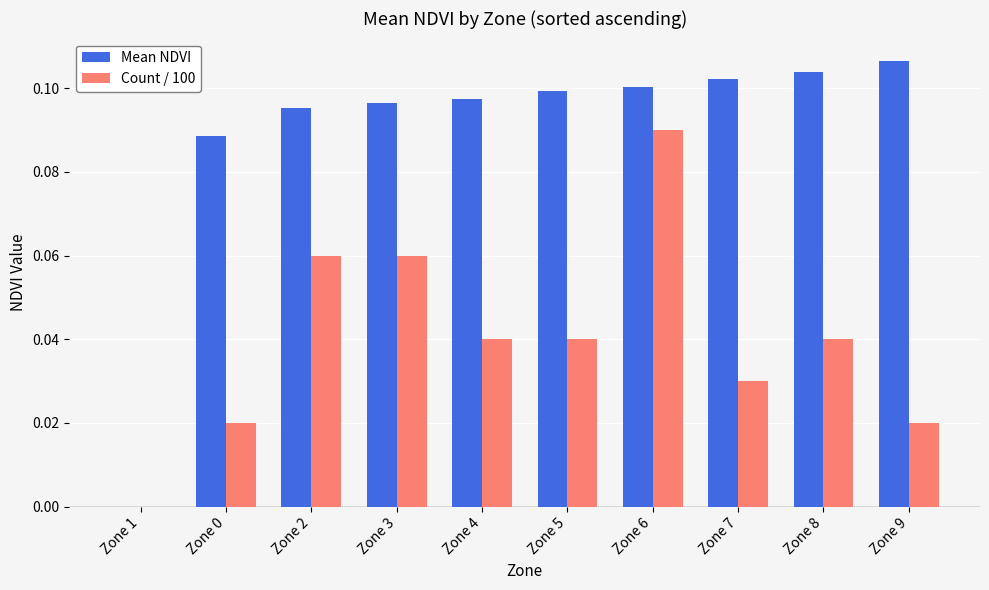

At which category is the sum across all series the highest?

Zone 6